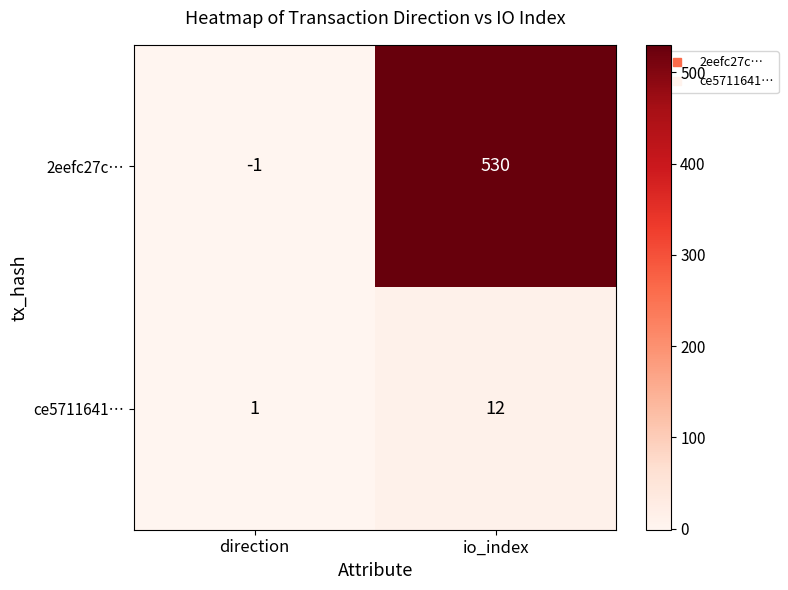

Reading right to left, list all the values displayed in this chart.

2eefc27c…: 530	-1
ce5711641…: 12	1